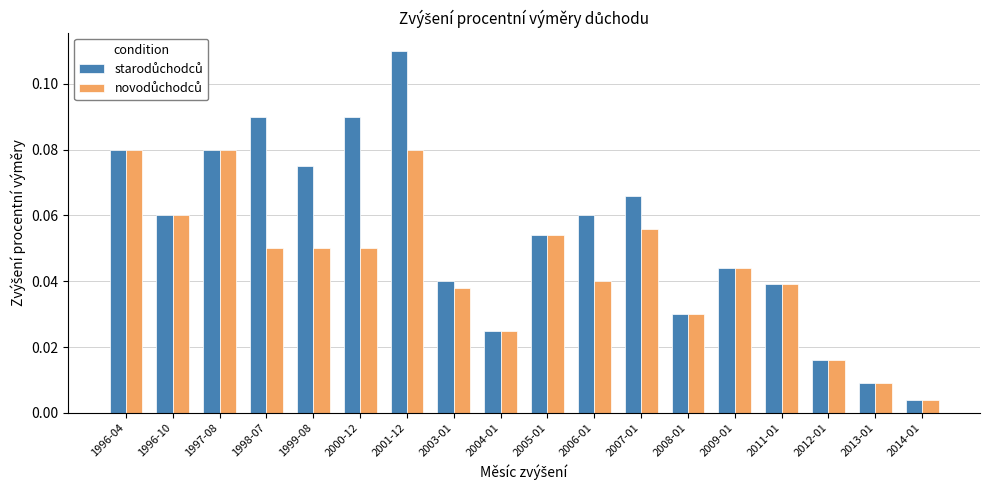

At which category does the chart reach its minimum across all series?

2014-01